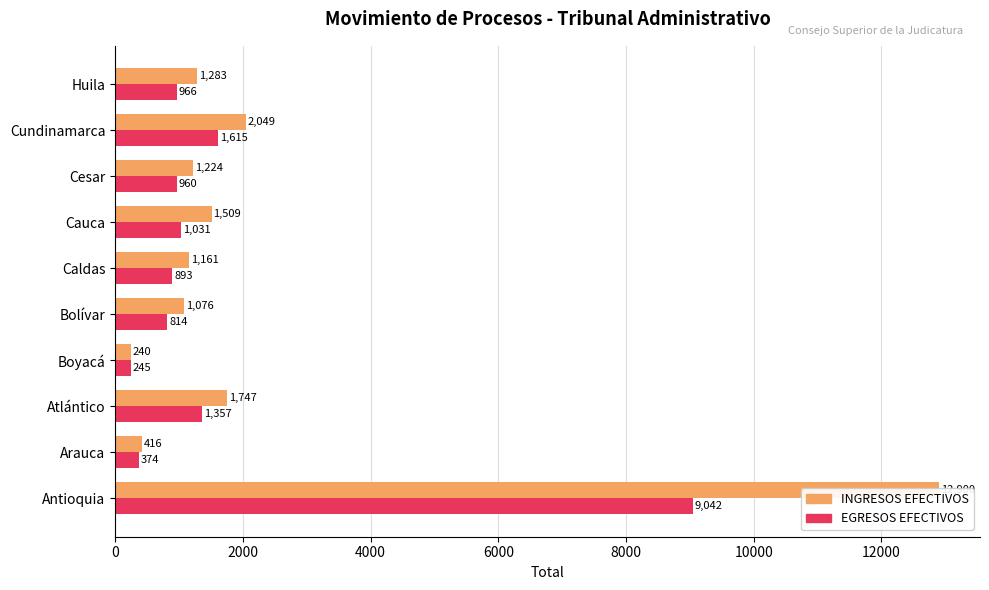

What position from the right is Arauca?

9